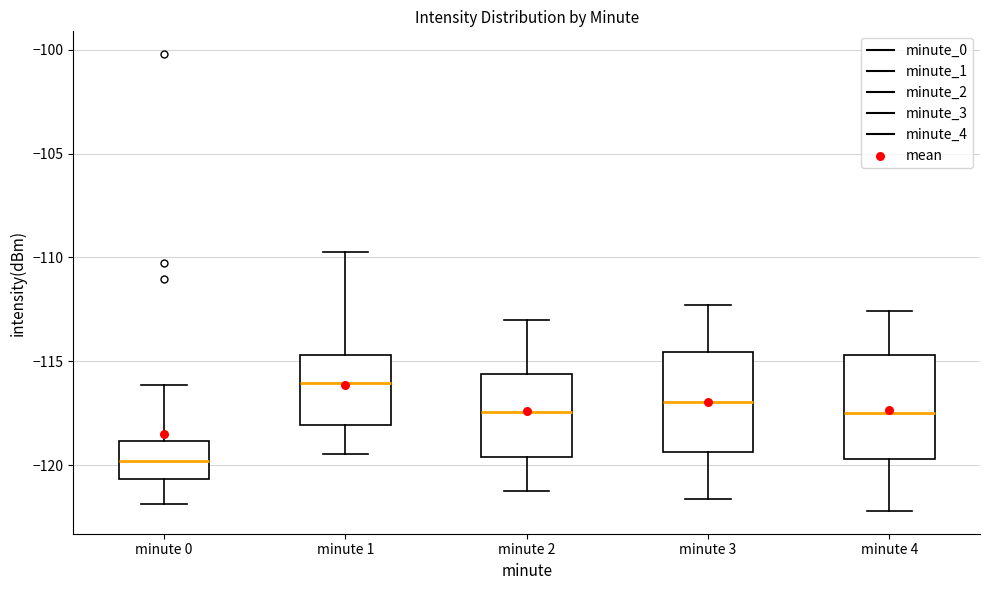

Reading left to right, transcribe this box plot: for each box, give where its median line is, the range the box spans, and where its two whiskers end, as read against the y-axis. The values are not printed on the chart, so give them approximately, as read against the axis.

minute 0: median -120.0, box -120.5 to -119.0, whiskers -122.0 to -116.0
minute 1: median -116.0, box -118.0 to -114.5, whiskers -119.5 to -109.5
minute 2: median -117.5, box -119.5 to -115.5, whiskers -121.0 to -113.0
minute 3: median -117.0, box -119.5 to -114.5, whiskers -121.5 to -112.5
minute 4: median -117.5, box -119.5 to -114.5, whiskers -122.0 to -112.5